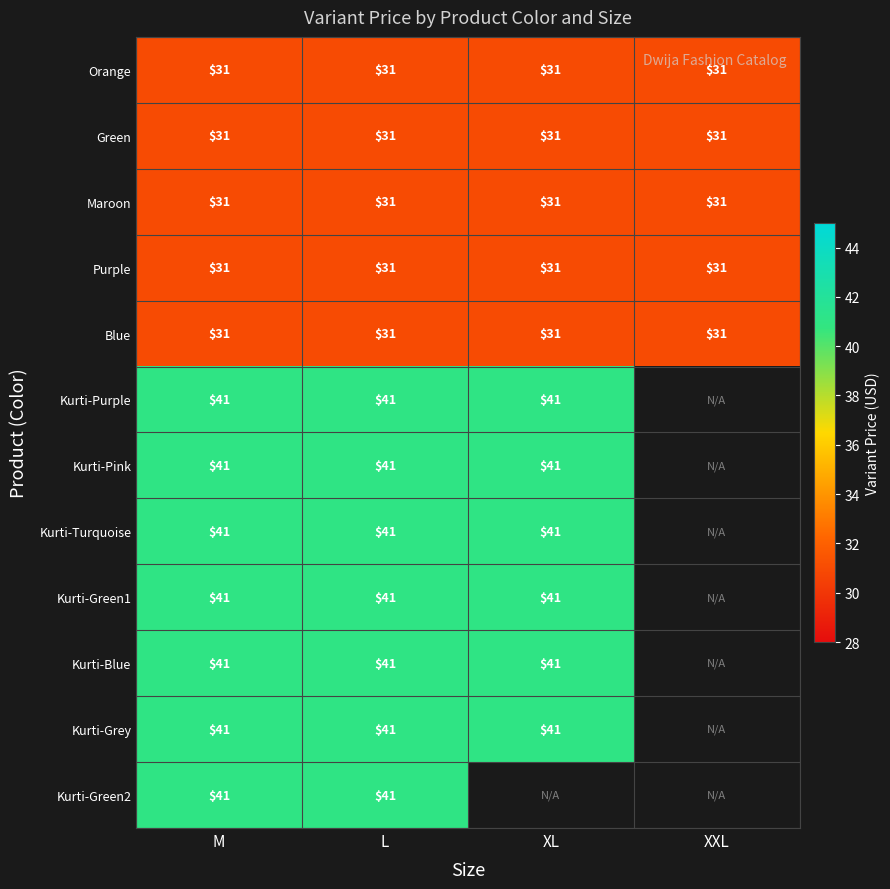

What value does the Orange series have at L?

31